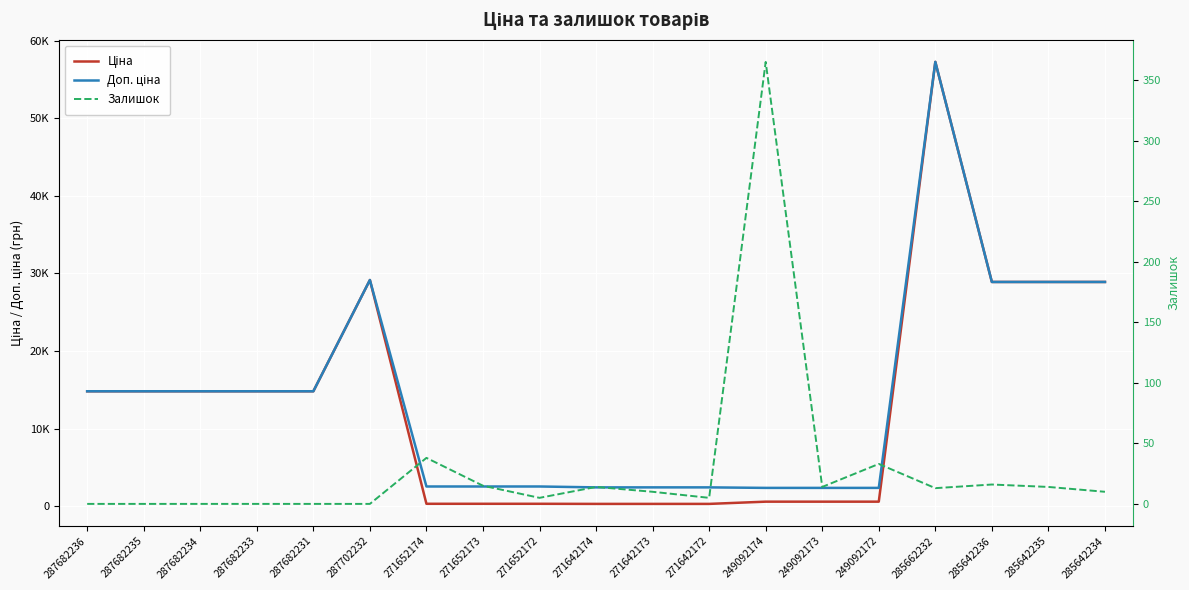

At which label does Ціна reach its minimum?

271642174